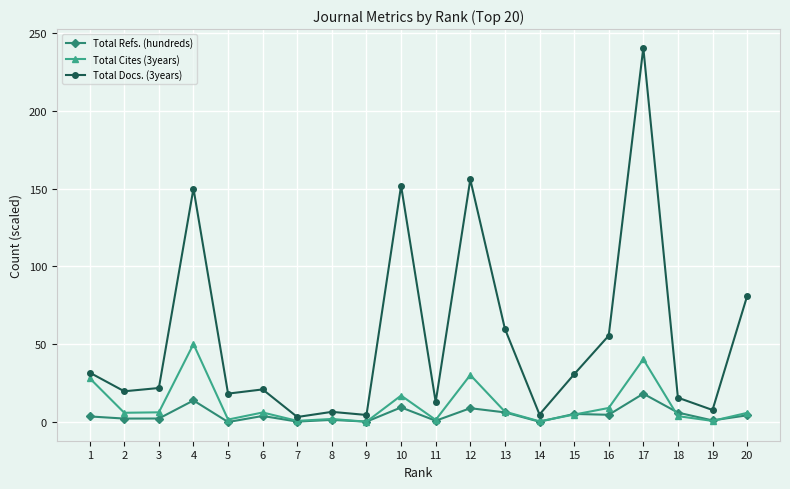

Which series has the largest range (max minus min)?

Total Docs. (3years)